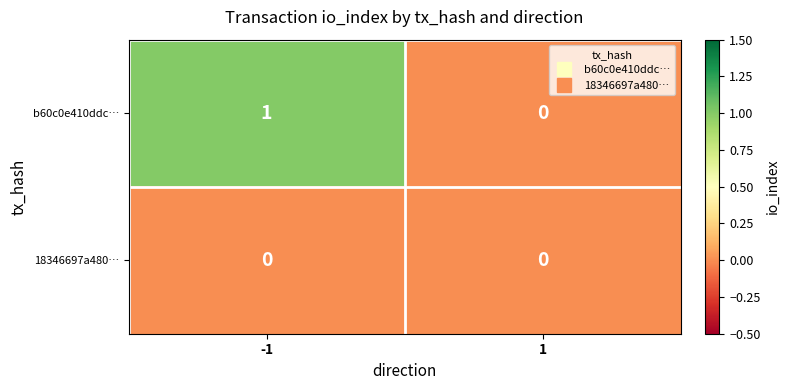

How many data points does each series have?

2